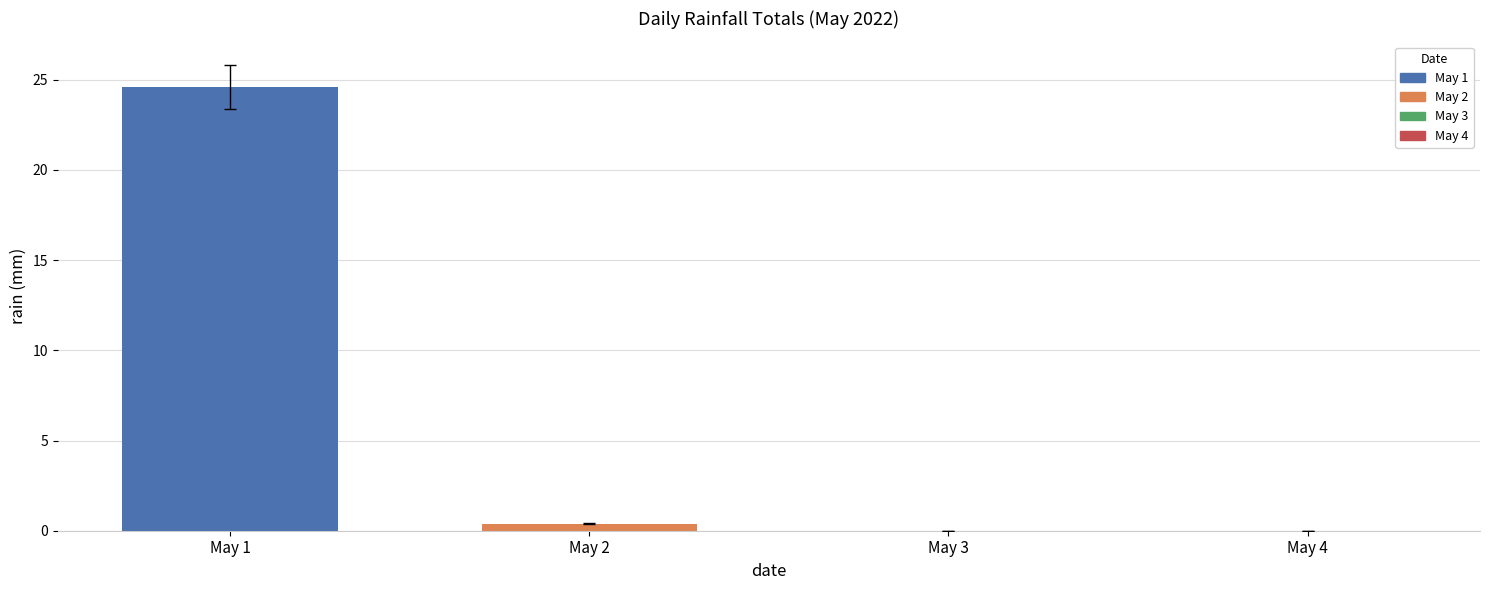

Between May 2 and May 1, which is larger?

May 1